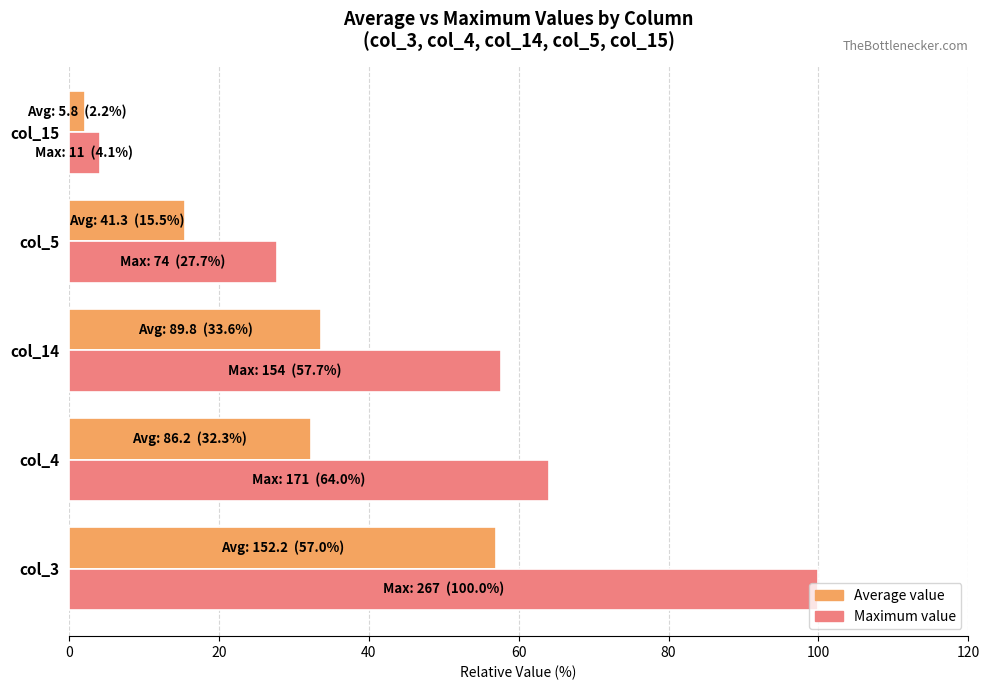

What are all the series names shown in the legend?

Average value, Maximum value